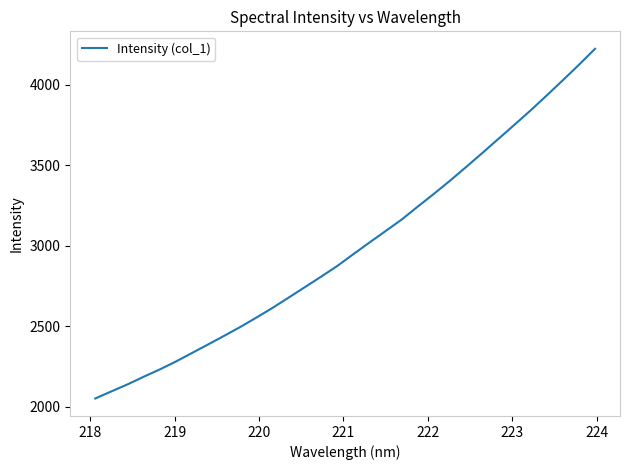

What is the difference between the maximum and minimum values?

2170.5